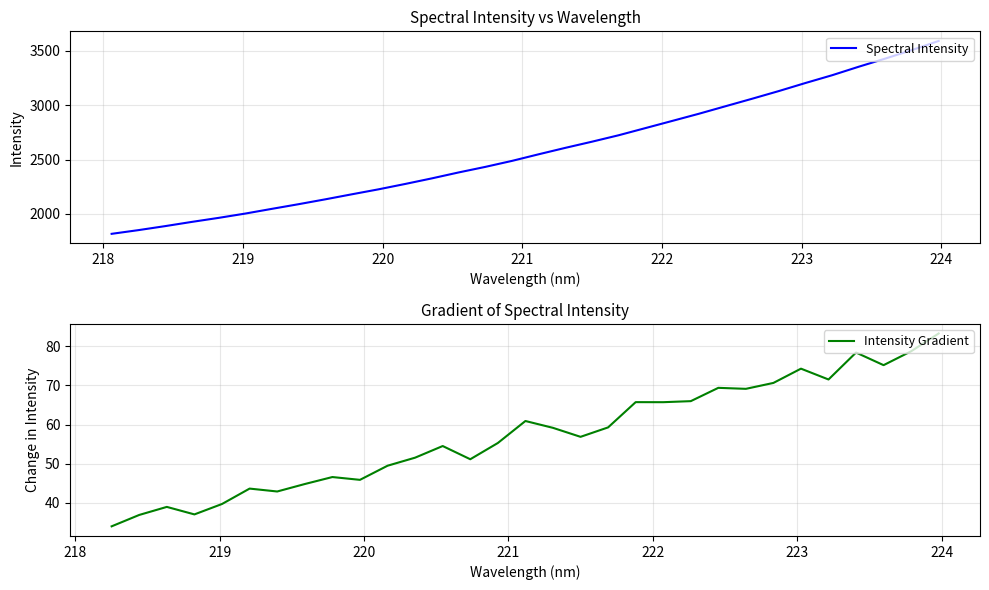

Reading left to right, list all the values displayed in this chart.

218.0596=1815.7	218.2508=1849.7	218.442=1886.6	218.6332=1925.5	218.8244=1962.5	219.0156=2002.2	219.2067=2045.8	219.3979=2088.6	219.589=2133.4	219.7801=2180.0	219.9712=2225.8	220.1623=2275.3	220.3533=2326.8	220.5444=2381.3	220.7354=2432.4	220.9264=2487.7	221.1174=2548.6	221.3083=2607.7	221.4993=2664.6	221.6902=2723.8	221.8812=2789.6	222.0721=2855.3	222.263=2921.3	222.4538=2990.7	222.6447=3059.8	222.8355=3130.4	223.0264=3204.7	223.2172=3276.2	223.408=3354.6	223.5987=3429.8	223.7895=3508.6	223.9802=3591.9